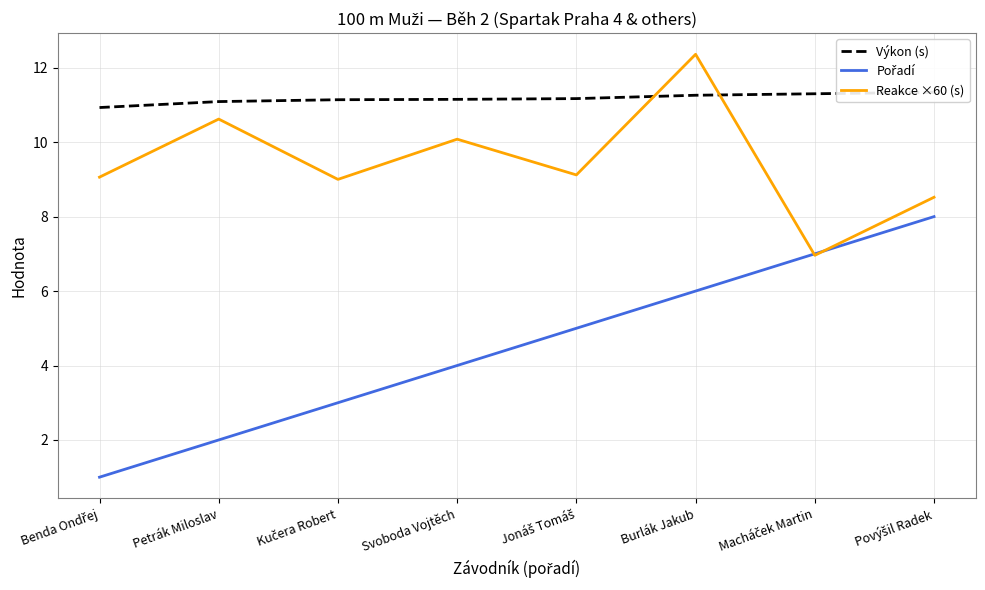

Does the chart display data point markers on the line(s)?

No